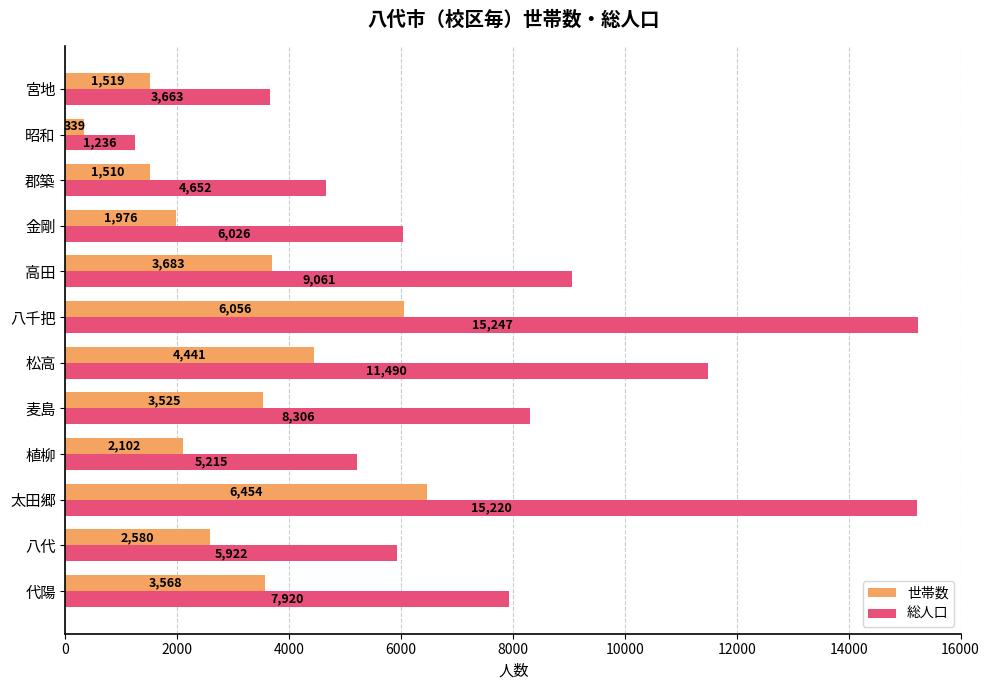

Where is 総人口 nearest to the value 8241?

麦島